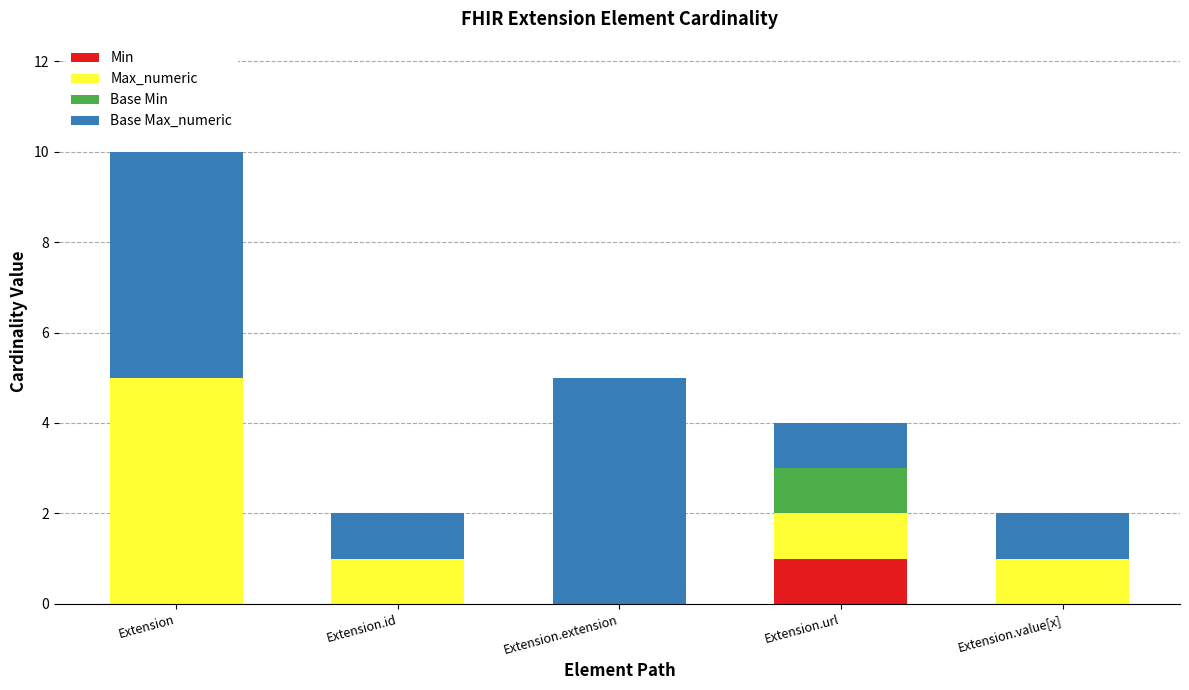

At which category is the sum across all series the highest?

Extension